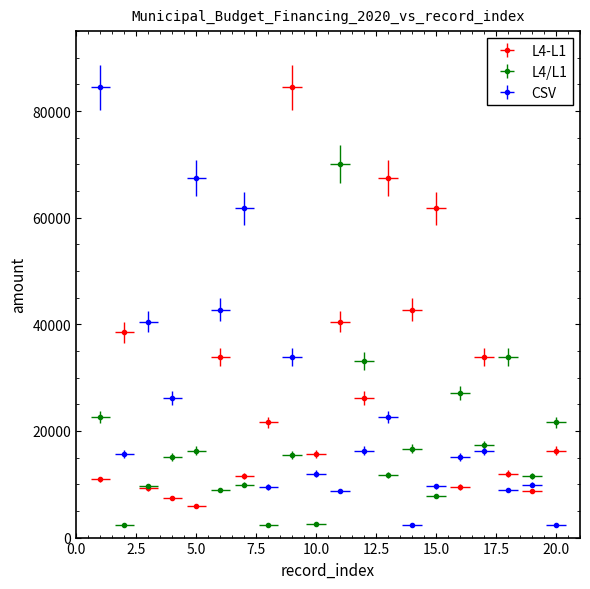

Rank the categories by L4/L1 value from highest to lowest.

11, 18, 12, 16, 1, 20, 17, 14, 5, 9, 4, 13, 19, 7, 3, 6, 15, 10, 8, 2